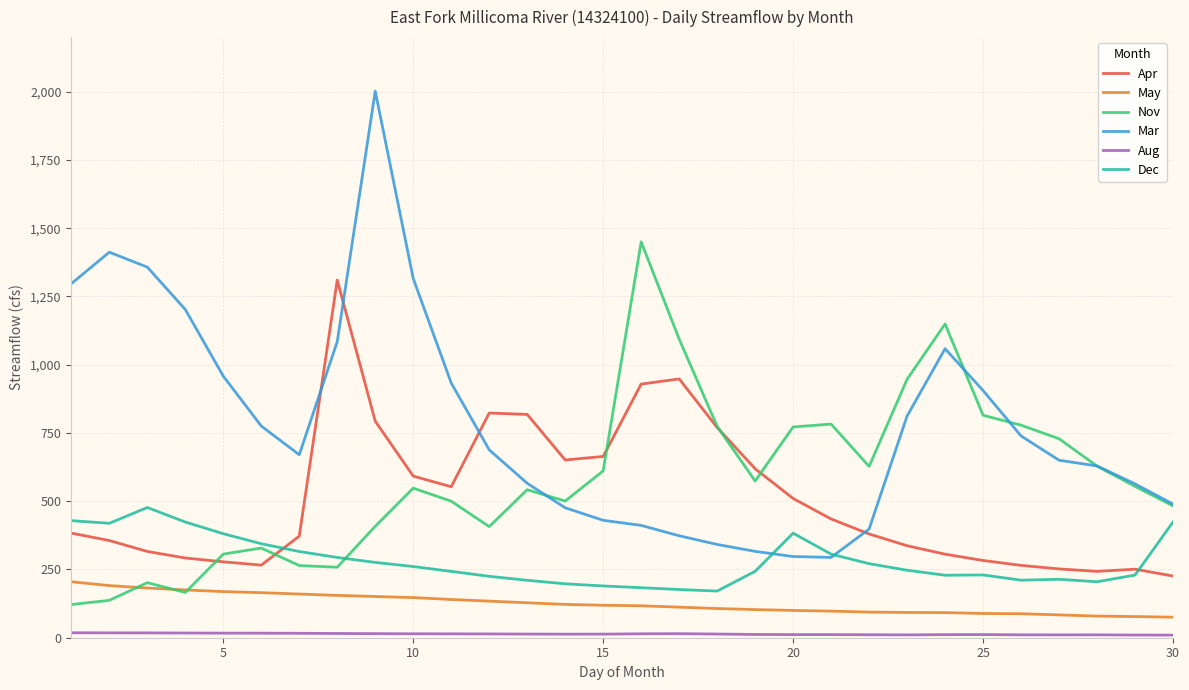

Which series has the largest total across all categories?

Mar